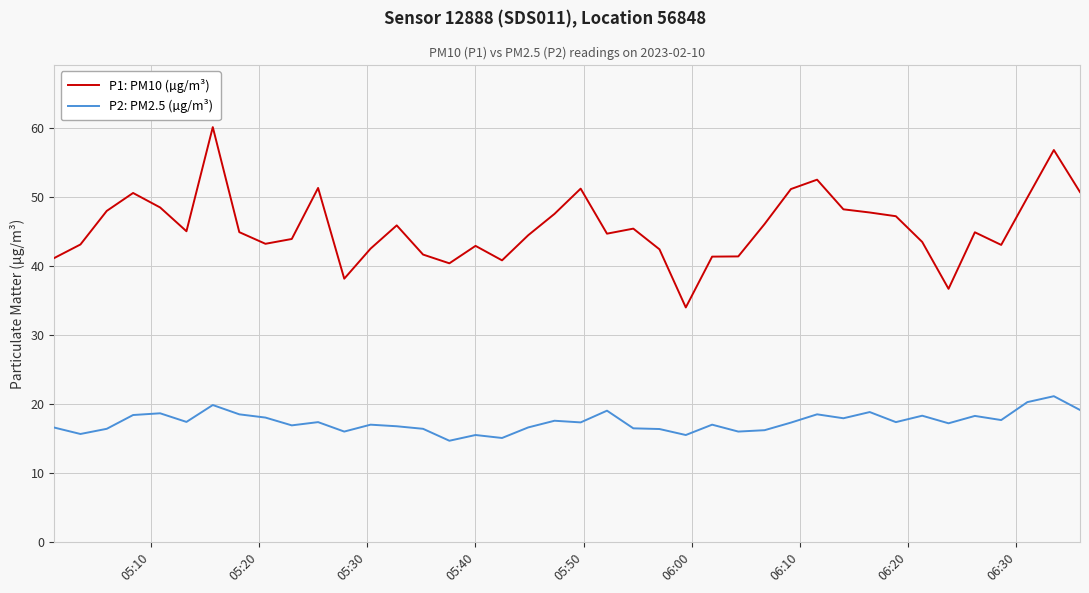

Rank the series by their maximum value, from highest to lowest.

P1: PM10 (µg/m³), P2: PM2.5 (µg/m³)